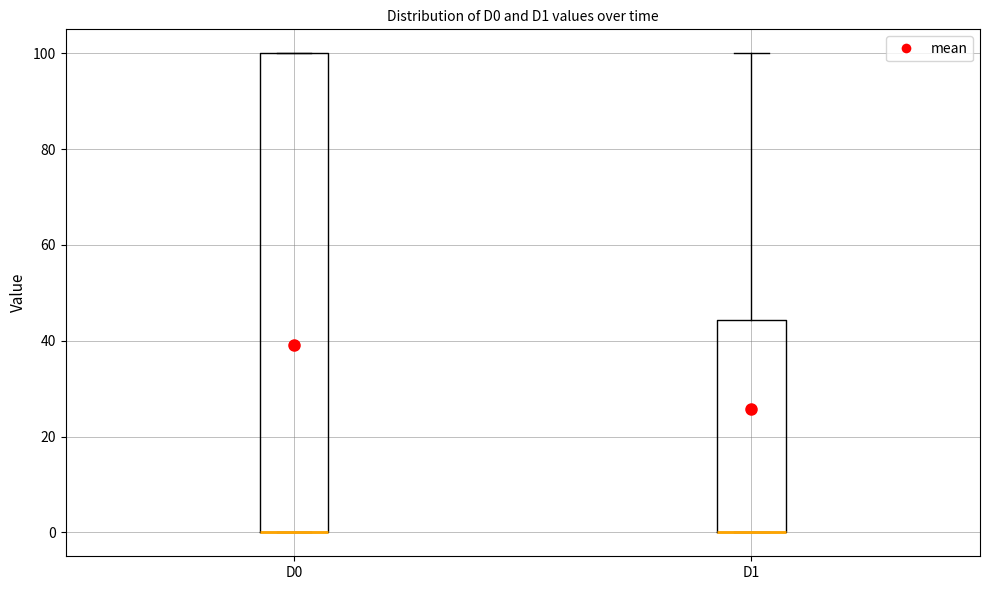

Reading left to right, read every box against the y-axis: the position of its median line, the range the box covers, and the ends of its whiskers. The values are not printed on the chart, so give them approximately, as read against the axis.

D0: median 0 (drawn on the box's lower edge), box 0 to 100, whiskers 0 to 100
D1: median 0 (drawn on the box's lower edge), box 0 to 44, whiskers 0 to 100